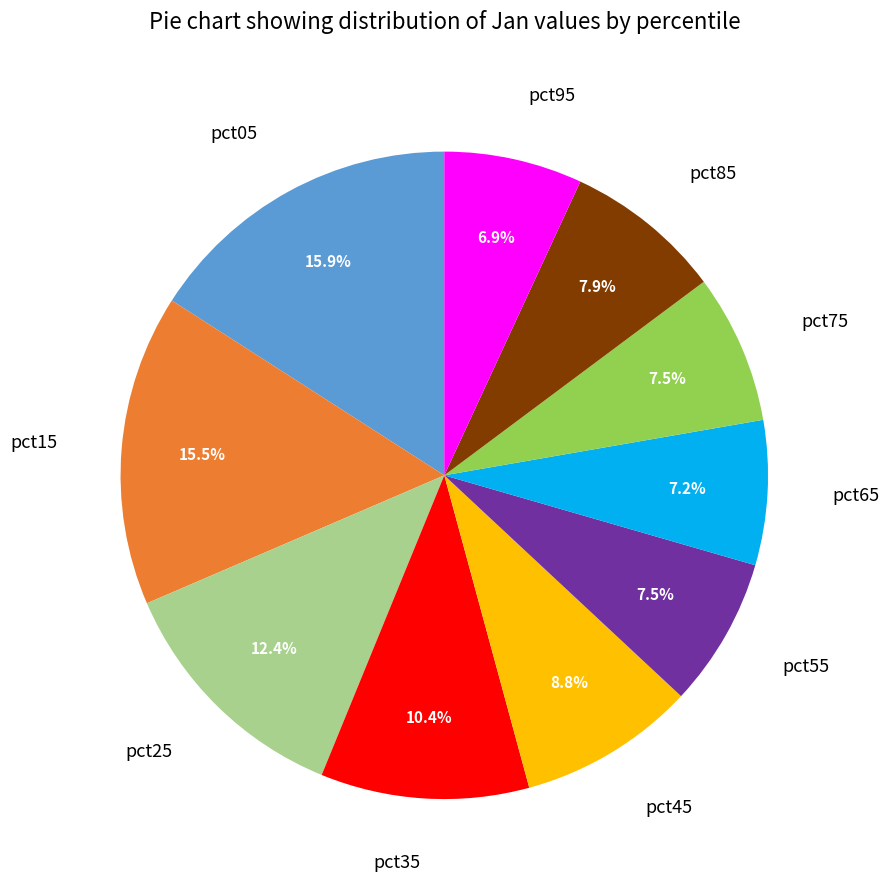

How many segments does this pie chart have?

10